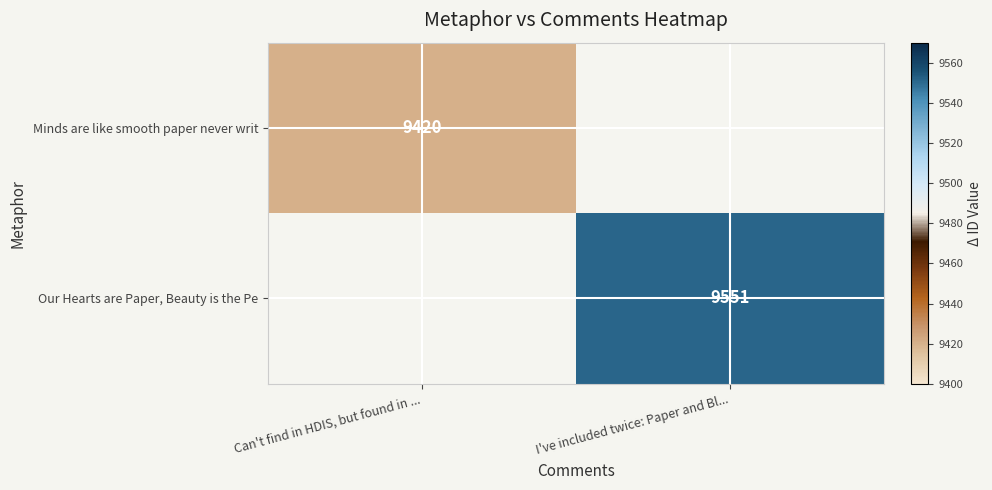

True or false: Our Hearts are Paper, Beauty is the Pe has a value of 9551.0 at I've included twice: Paper and Bl....

True